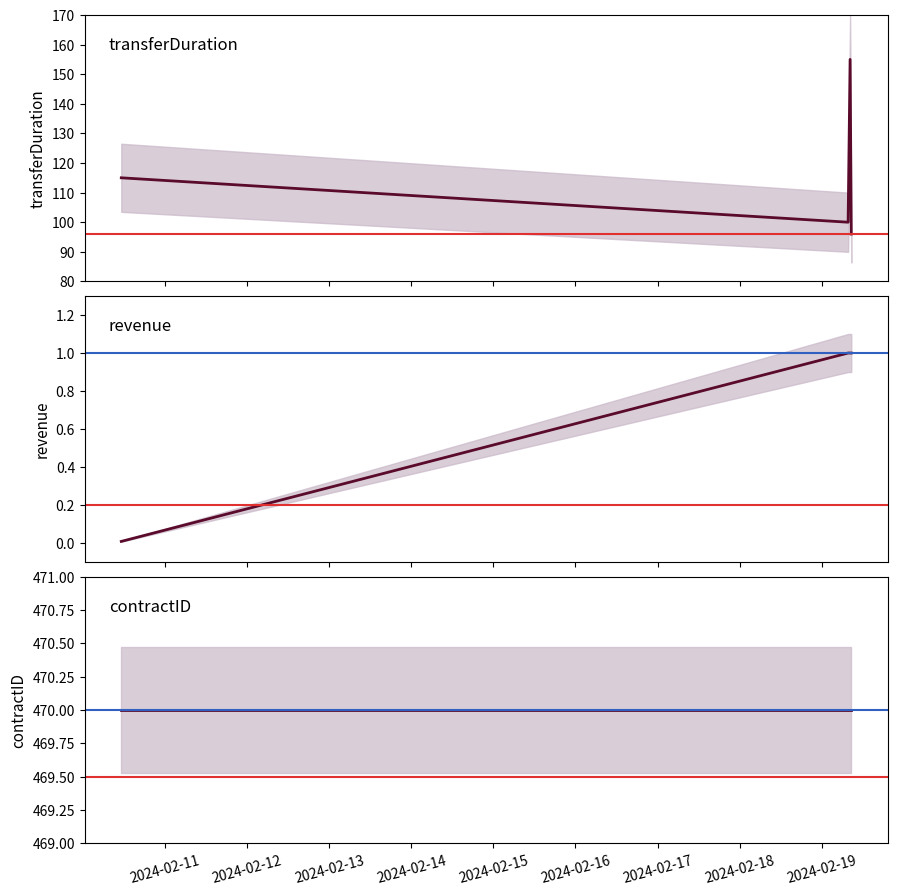

True or false: transferDuration has more than 1 points higher than both neighbors.

False